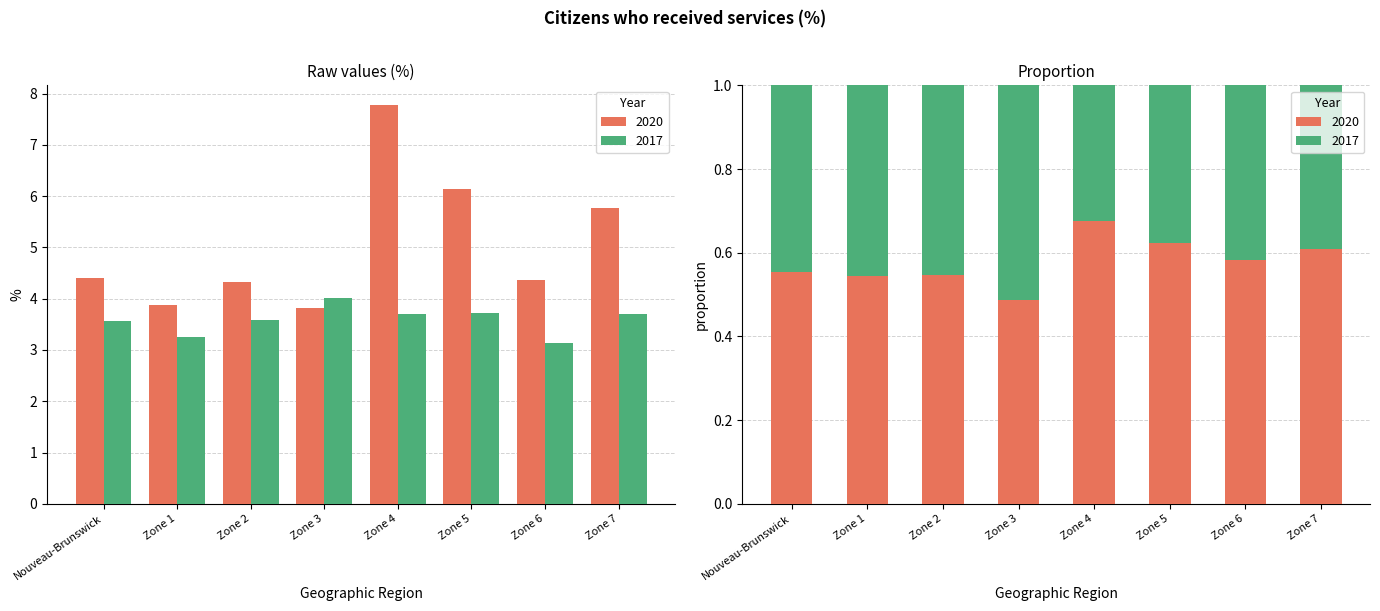

Where does the 2020 series first go above 4?

Nouveau-Brunswick